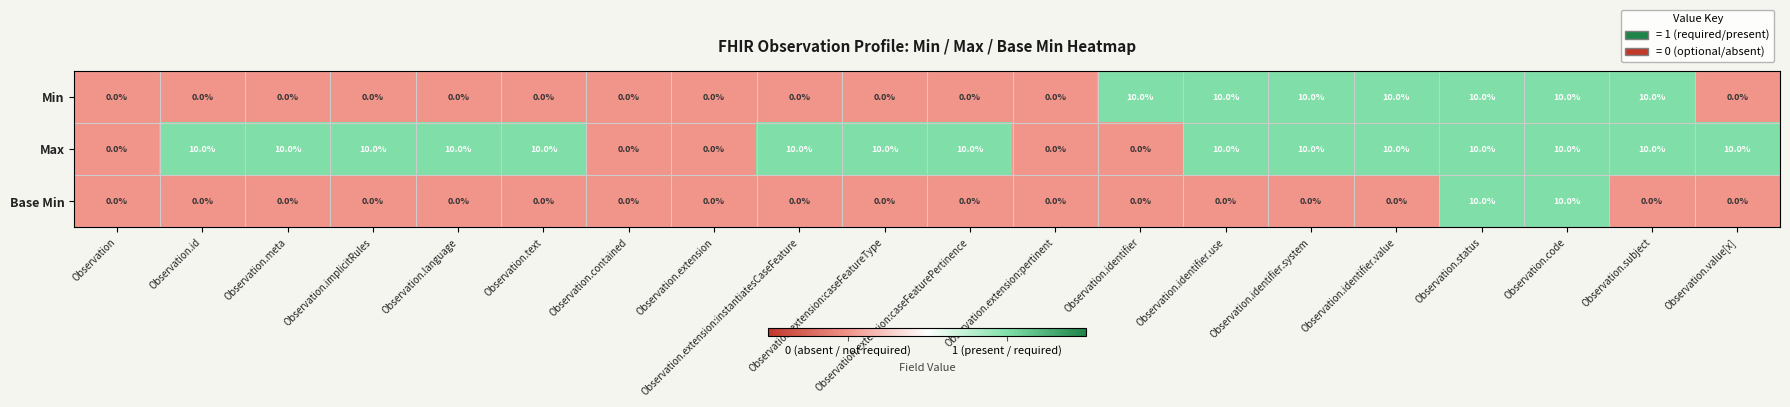

How many categories are shown in the chart?

20